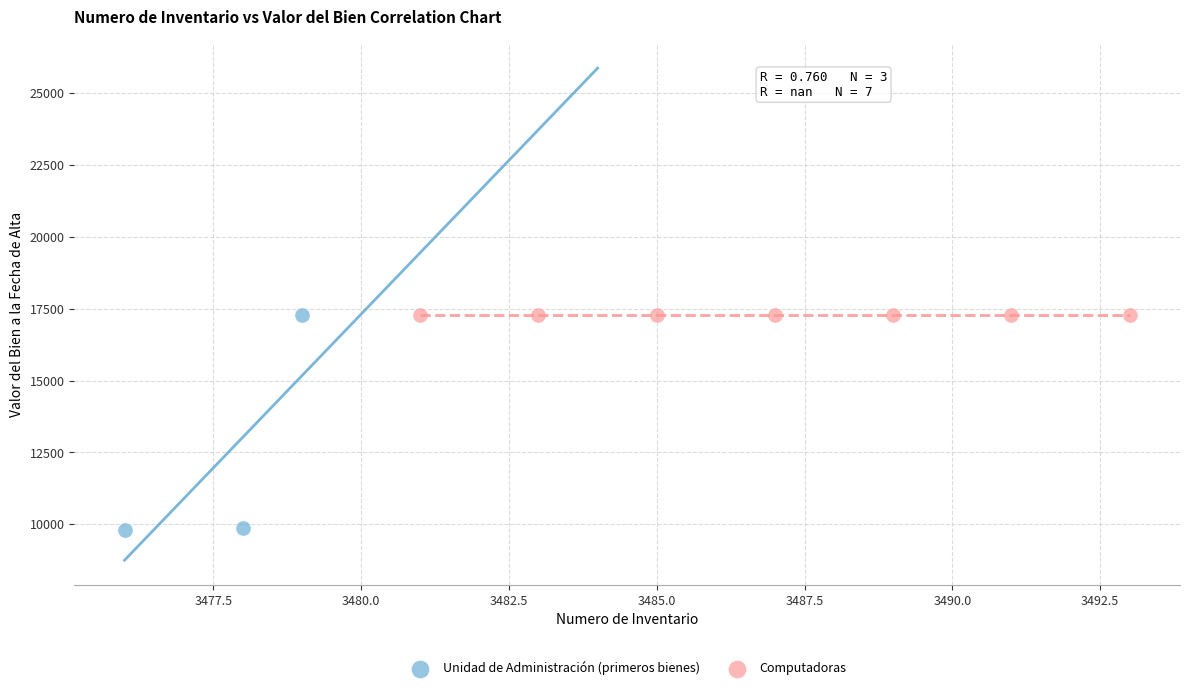

Which series contains the lowest Y value?

Unidad de Administración (primeros bienes)